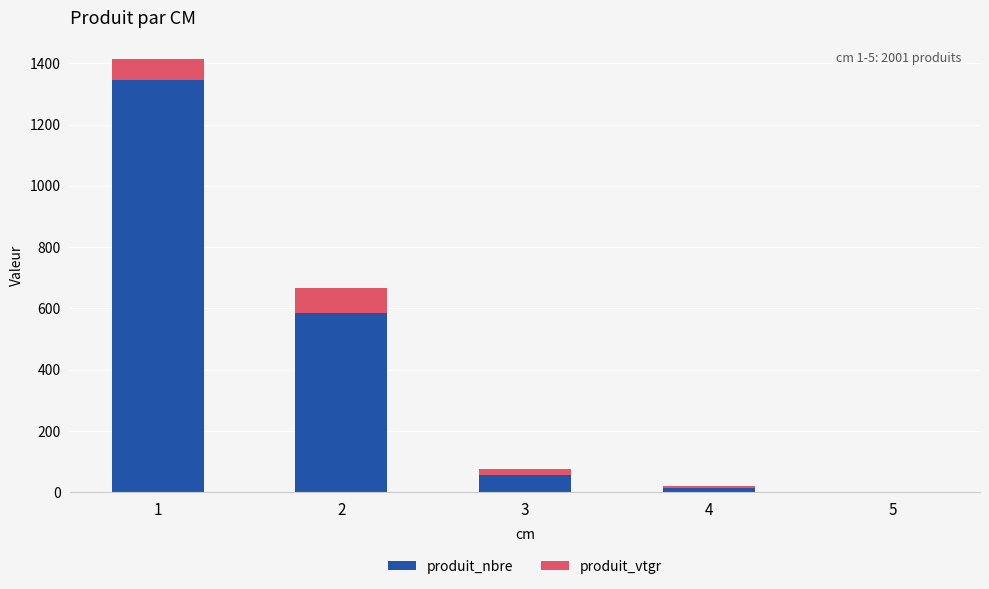

At which label does produit_nbre first exceed 57?

1